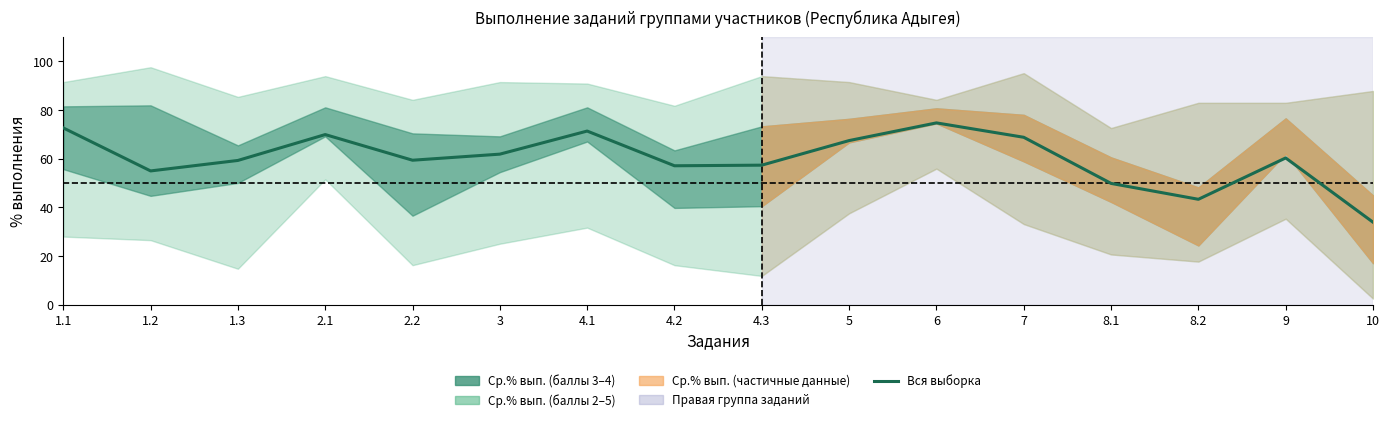

What position from the right is 1.2?

15